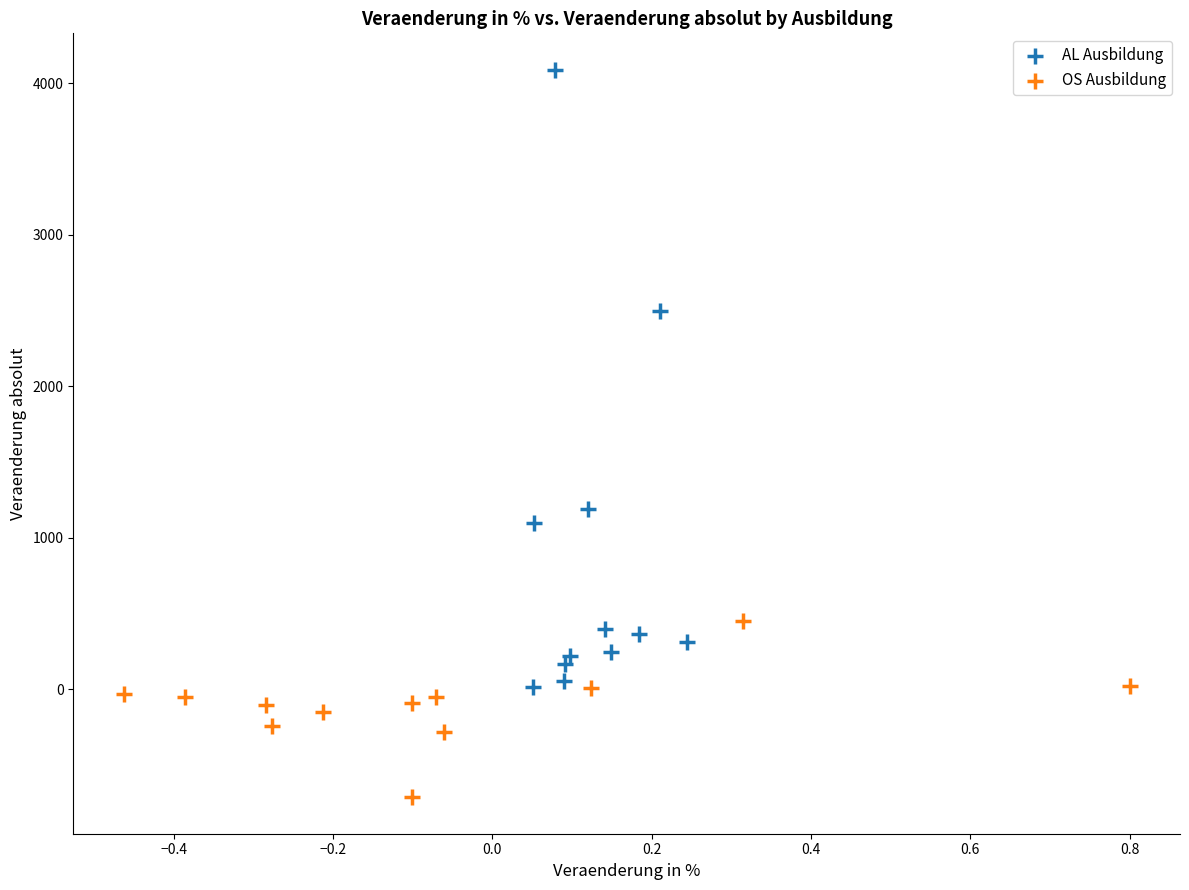

Which series reaches the maximum Y coordinate?

AL Ausbildung